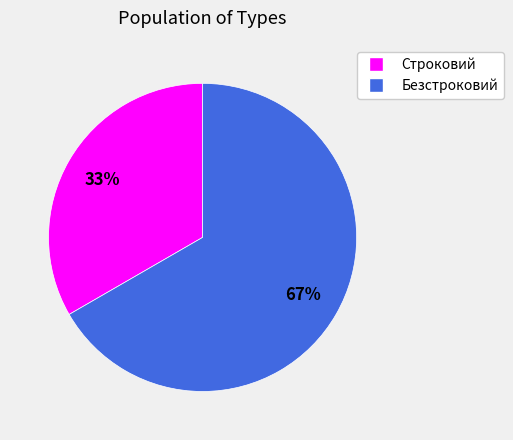

Approximately how many times larger is the value at Безстроковий compared to Строковий?

2.0